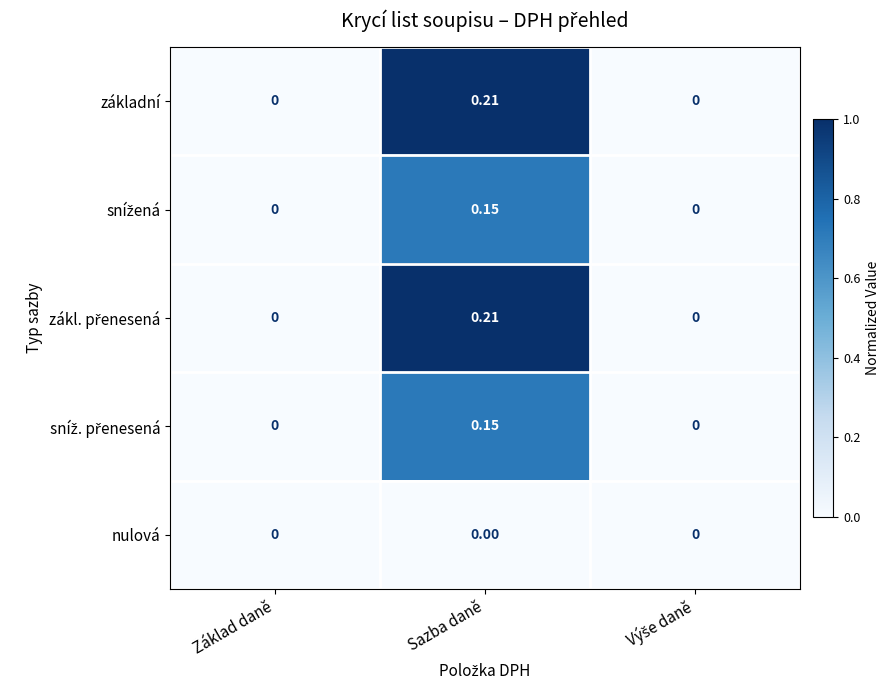

At which category does the chart reach its peak across all series?

Sazba daně